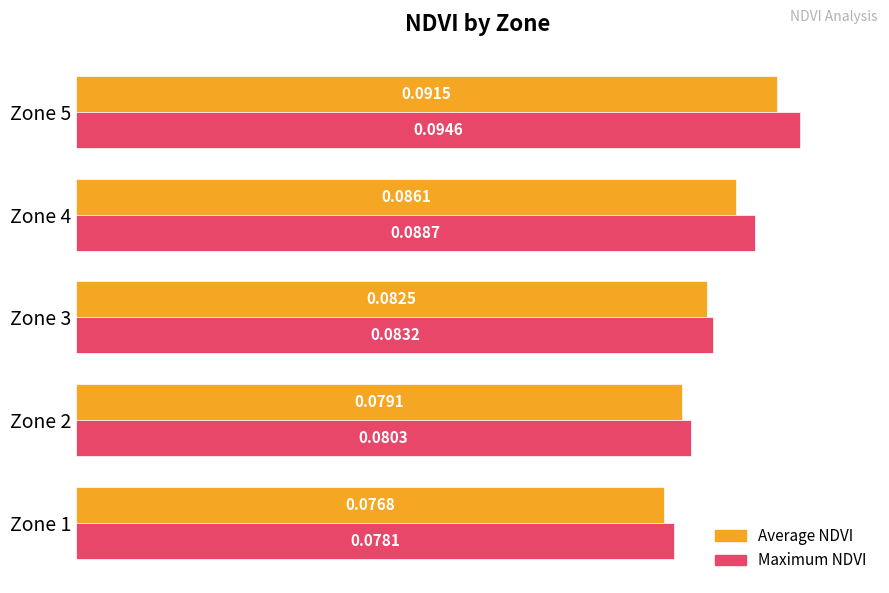

Which series has the largest range (max minus min)?

Maximum NDVI